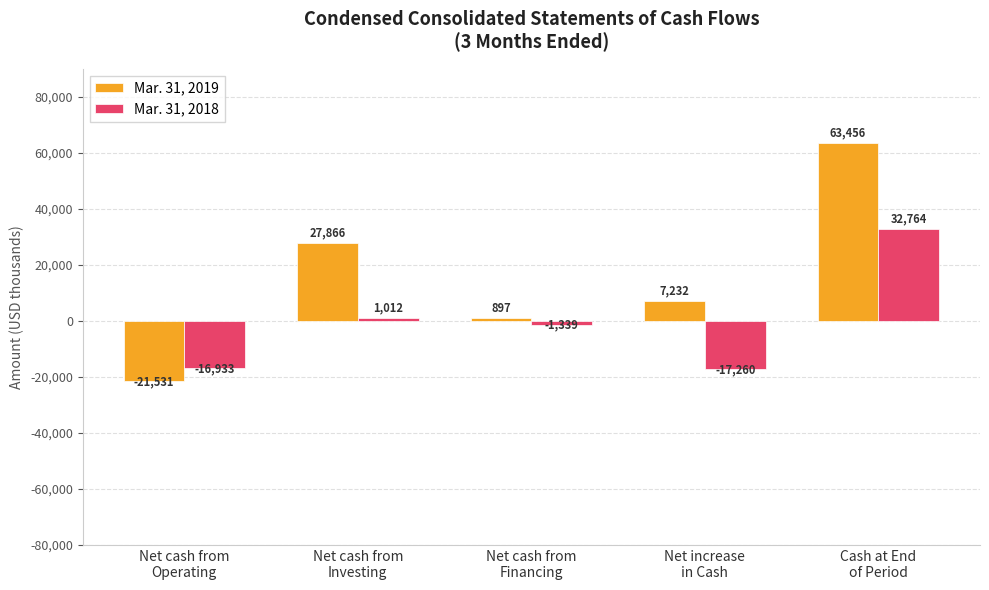

Which series has the widest spread of values?

Mar. 31, 2019